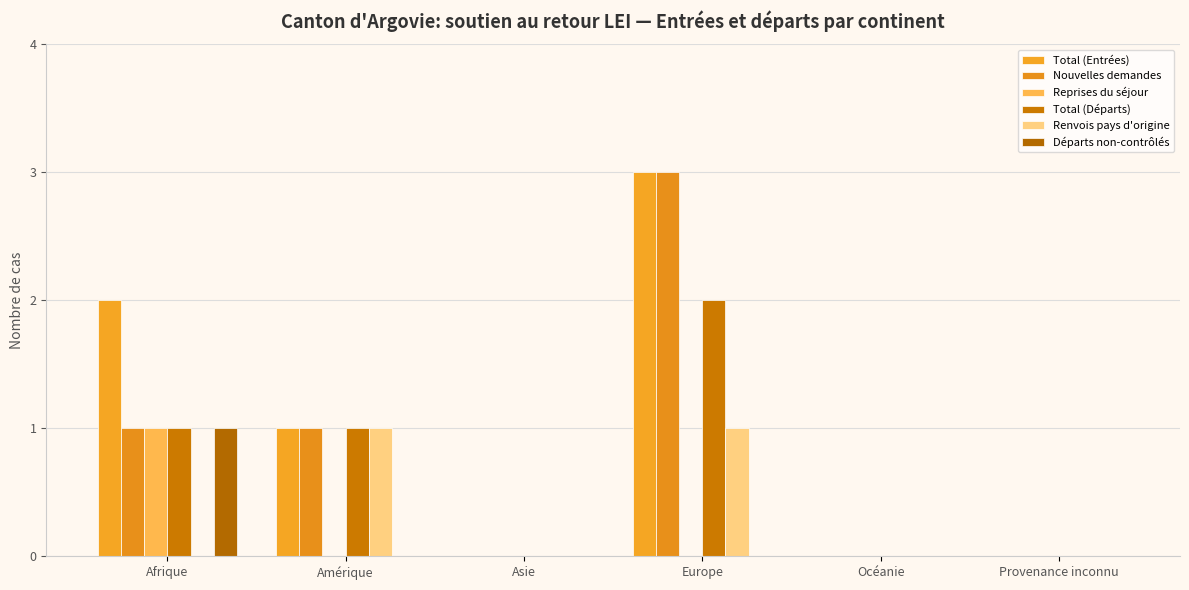

The value of Départs non-contrôlés at Afrique is 1. True or false?

True